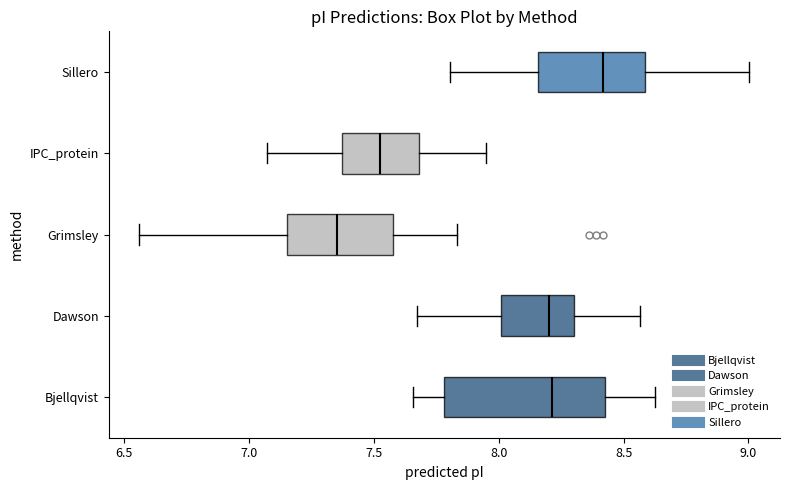

Which box has the furthest to the right median line?

Sillero